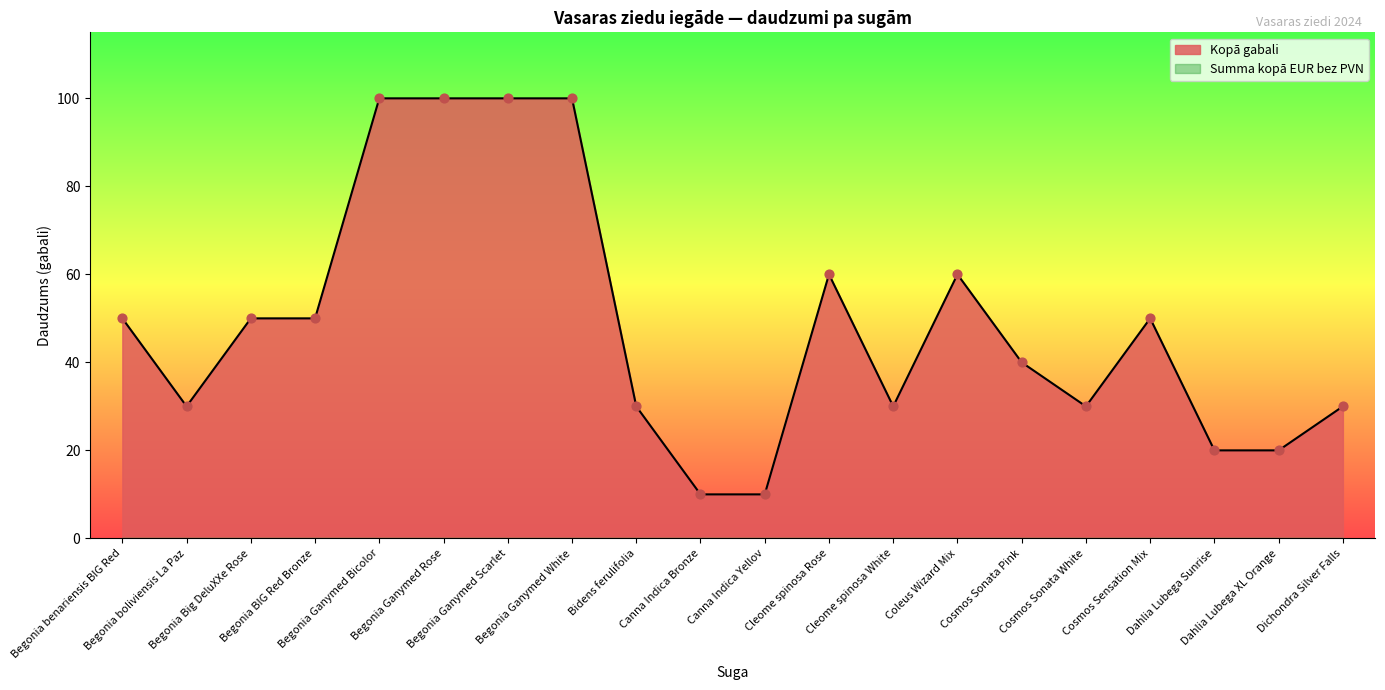

Between Canna Indica Yellov and Dichondra Silver Falls, which is larger?

Dichondra Silver Falls